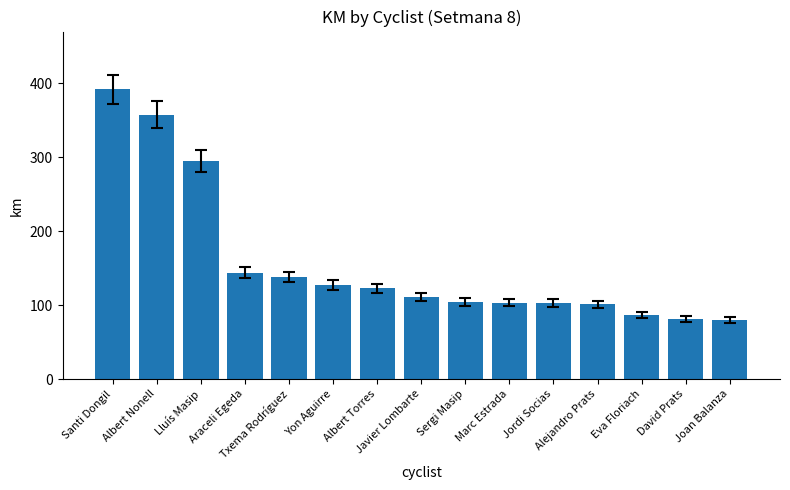

What position from the left is Albert Nonell?

2